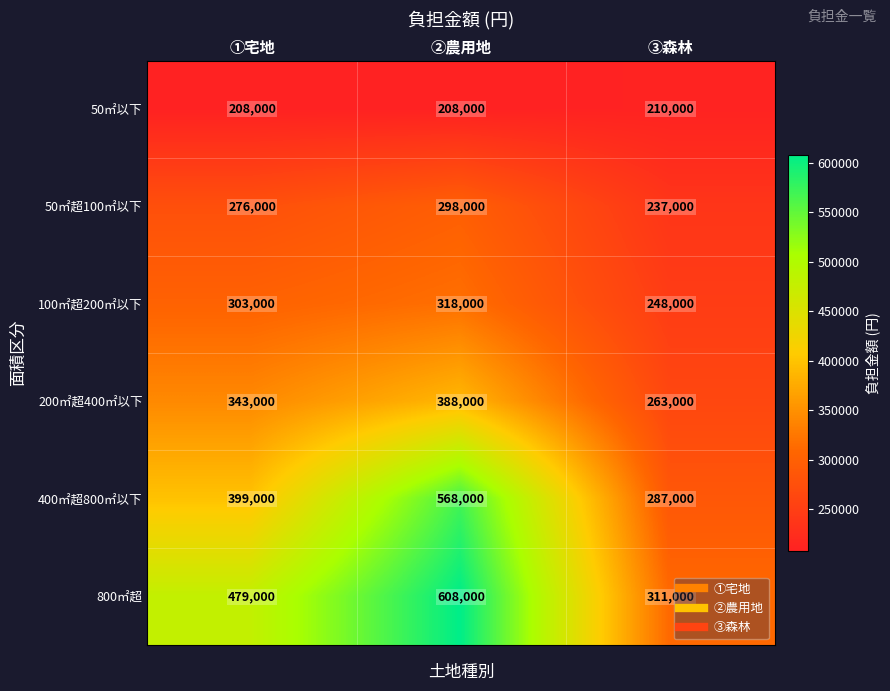

Count the 800㎡超 values in the range 311000 to 608000.

3